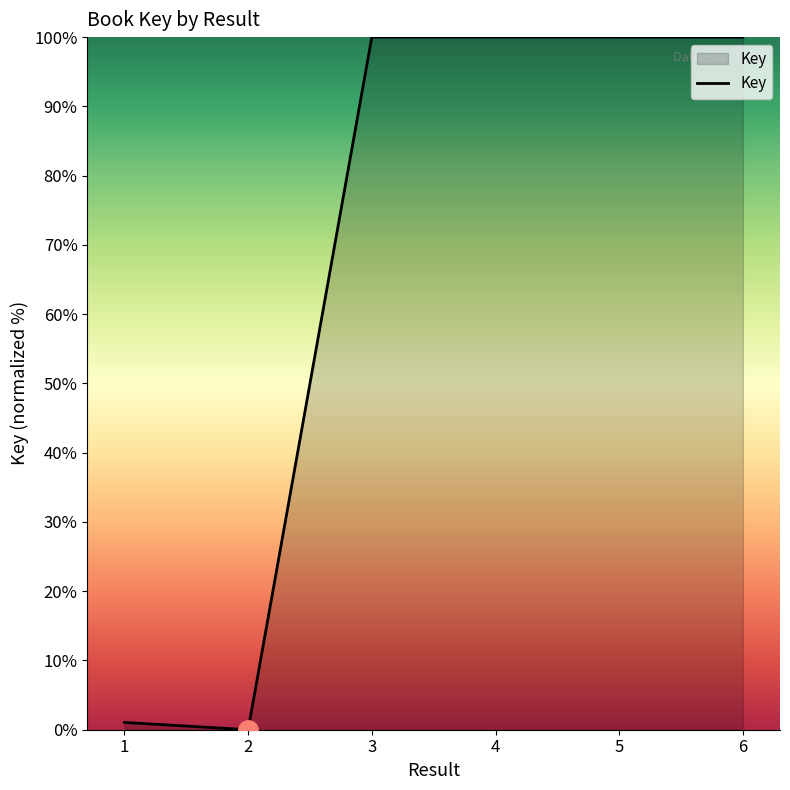

What is the sum of all values?

401.0